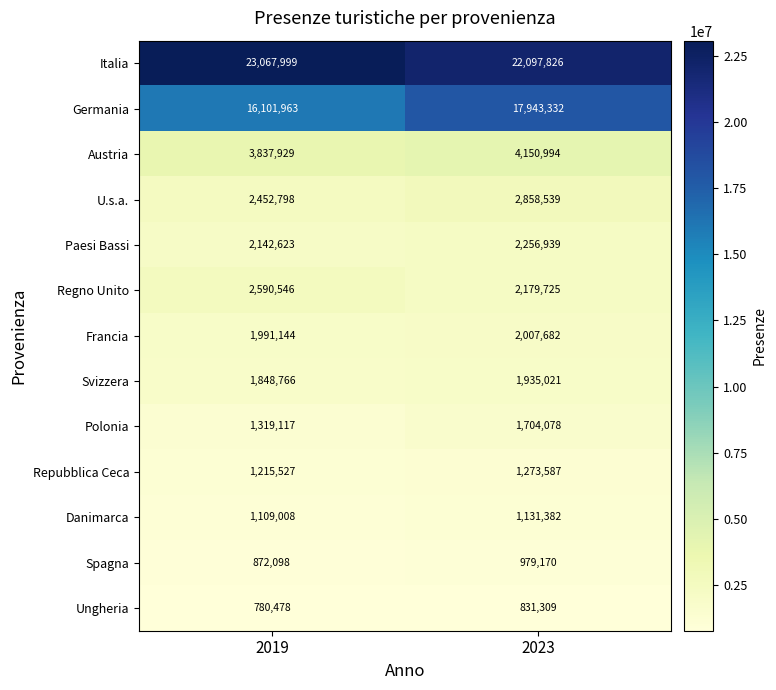

What is the maximum value for Regno Unito?

2590546